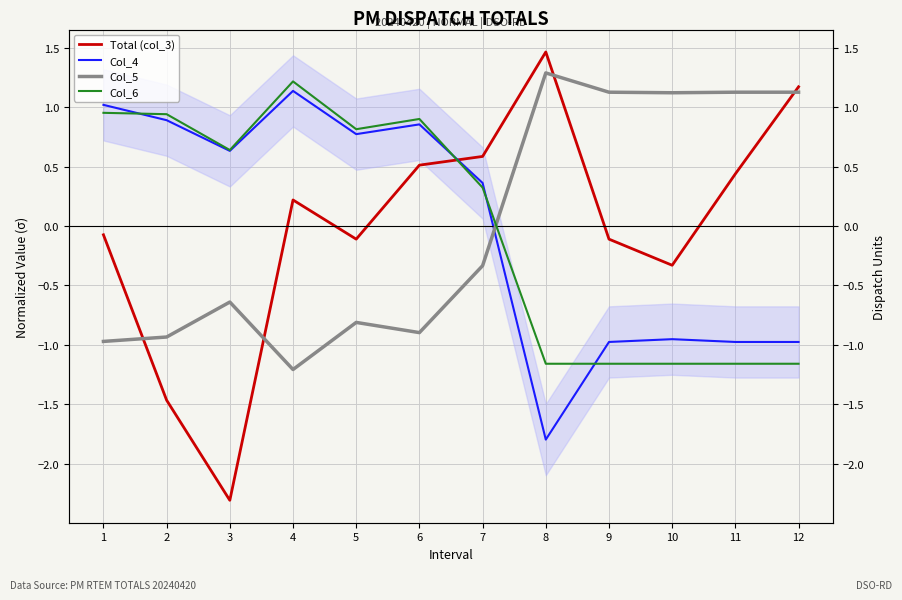

What is the smallest value displayed?

-2.3